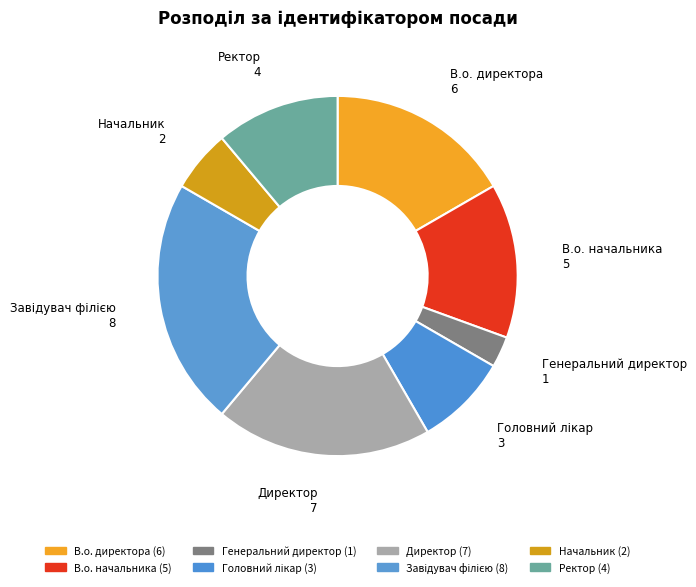

What is the smallest slice in the pie chart?

Генеральний директор